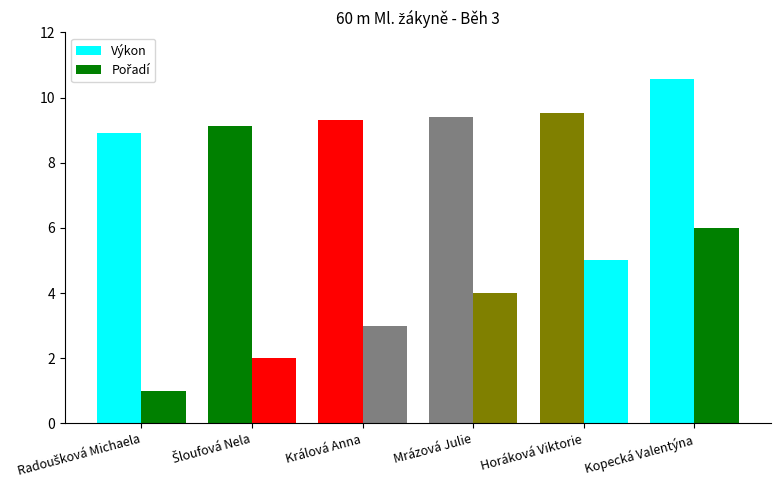

List the series in order of their overall mean, lowest first.

Pořadí, Výkon